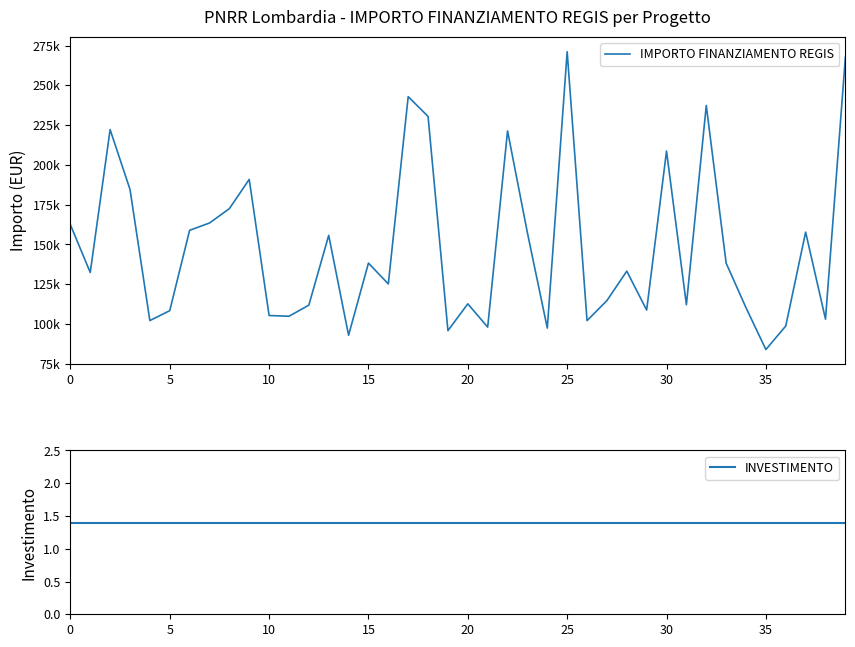

What is the difference between the second highest and minimum values in the IMPORTO FINANZIAMENTO REGIS series?

183643.2